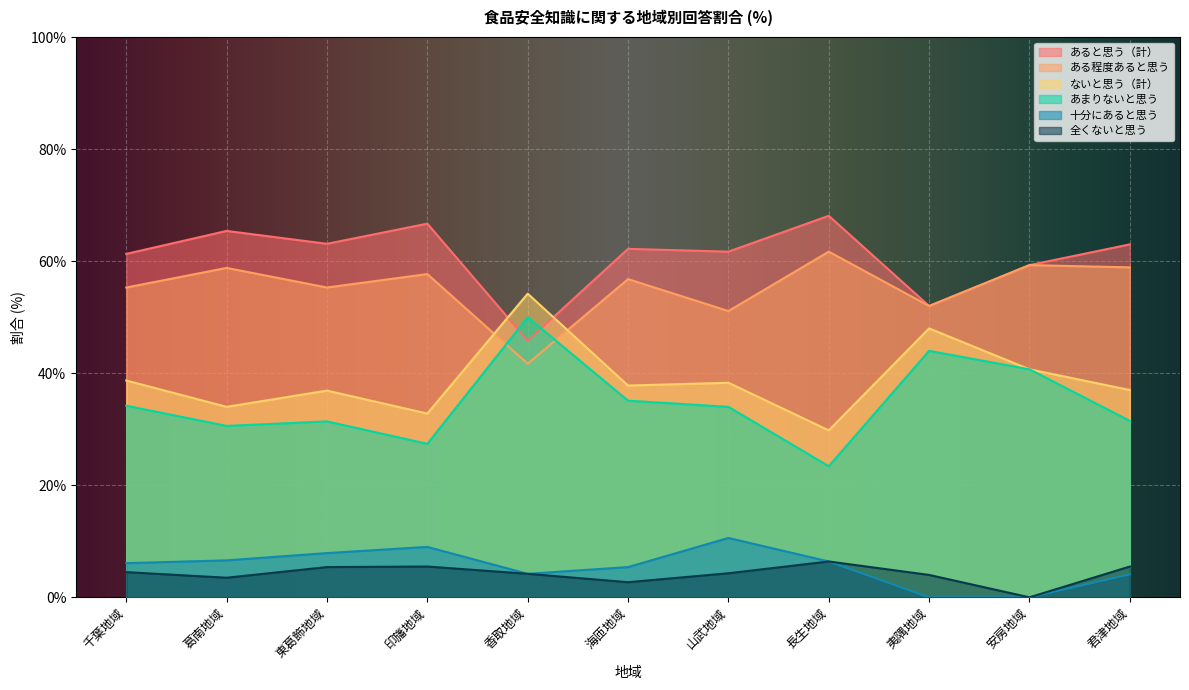

The ある程度あると思う series shows 18.4 at 夷隅地域. True or false?

False